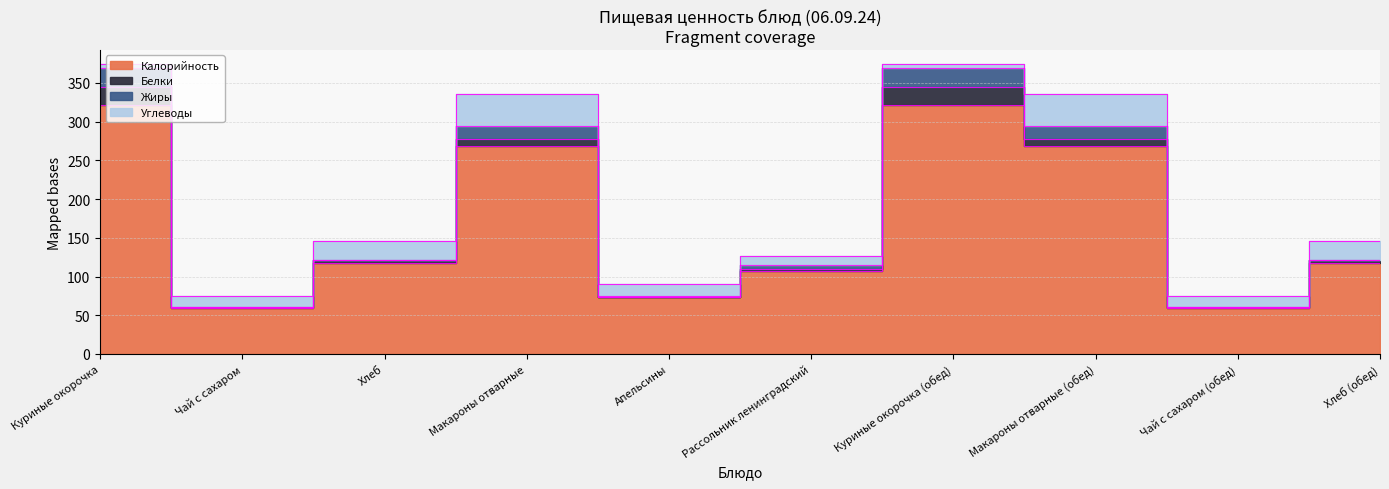

Does the chart have visible grid lines?

Yes